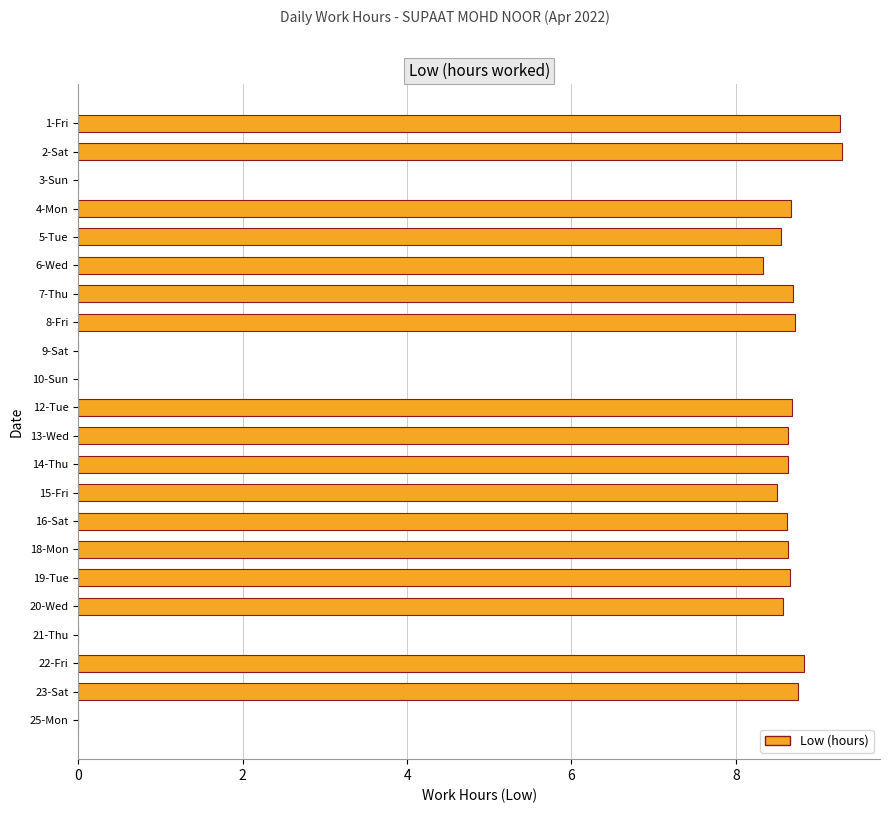

Is it true that the value at 10-Sun is 0.0?

True